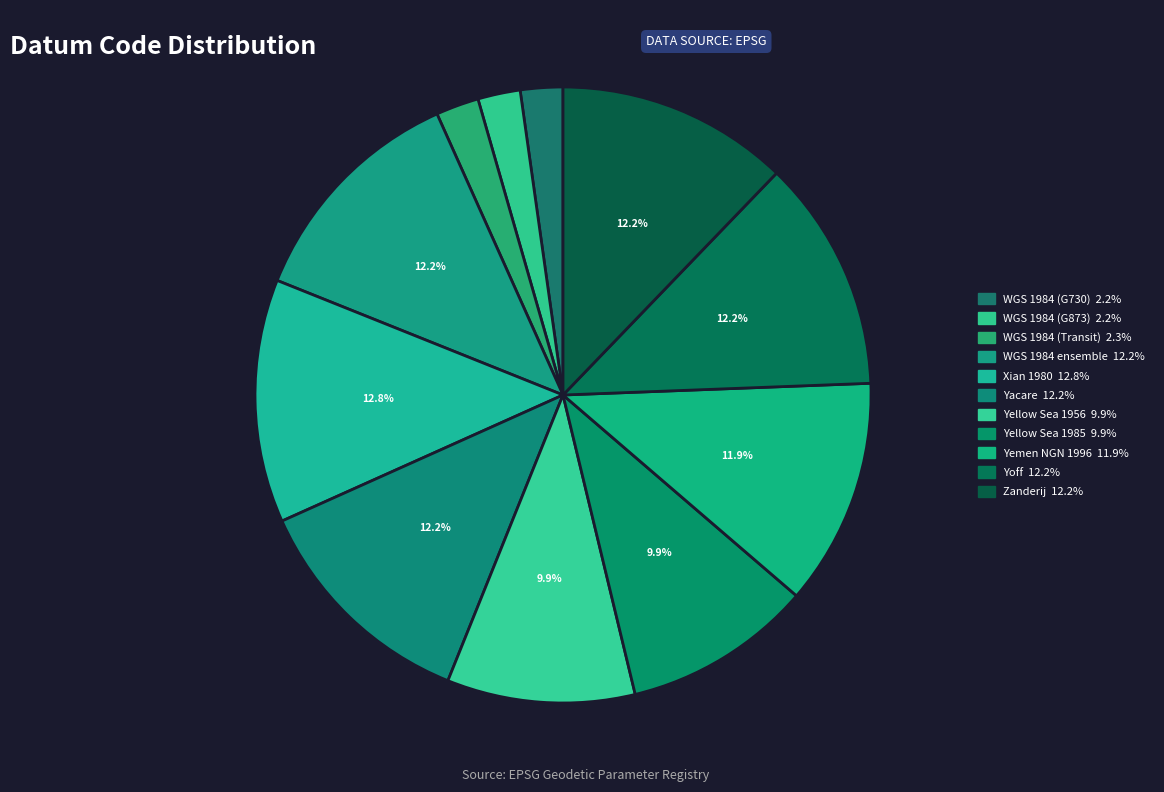

Which slice is the largest?

Xian 1980